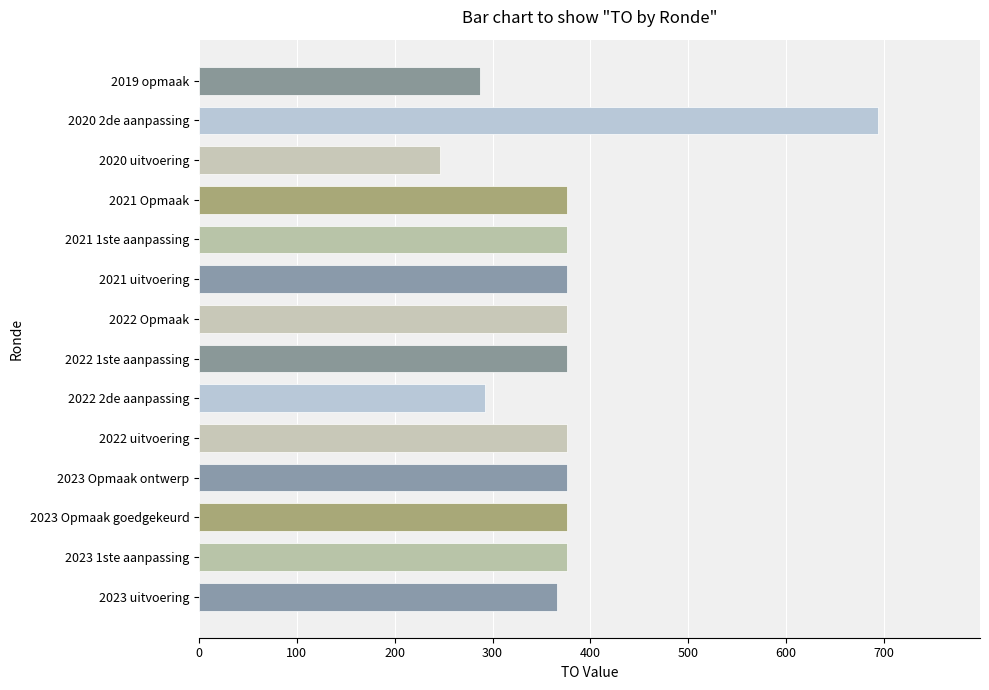

How many data points does each series have?

14